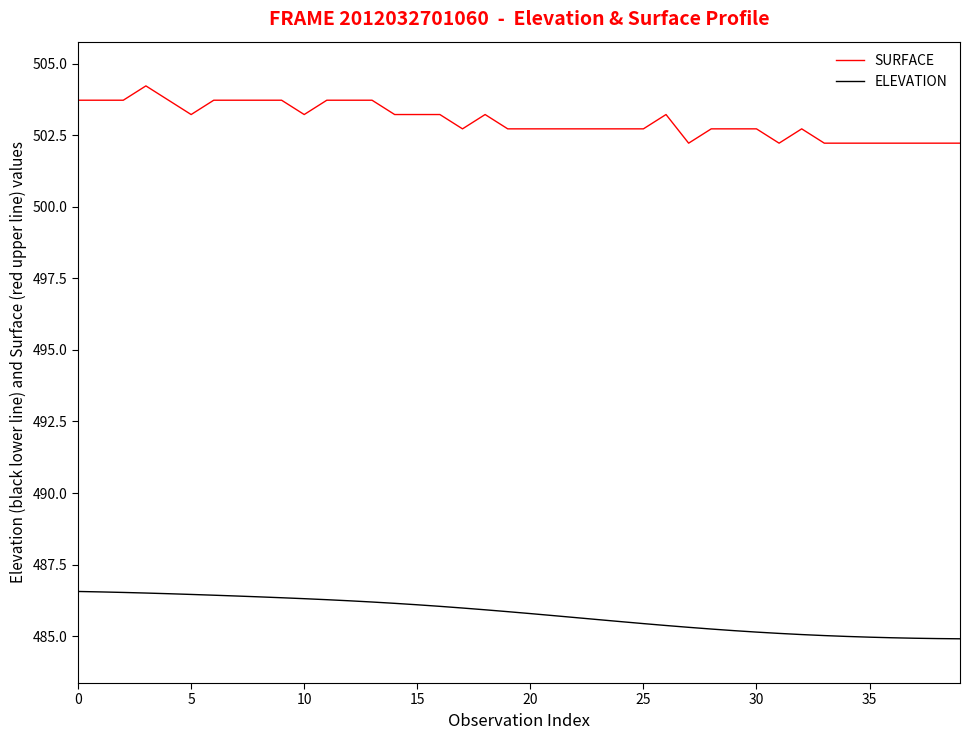

What is the minimum value shown in the chart?

484.9